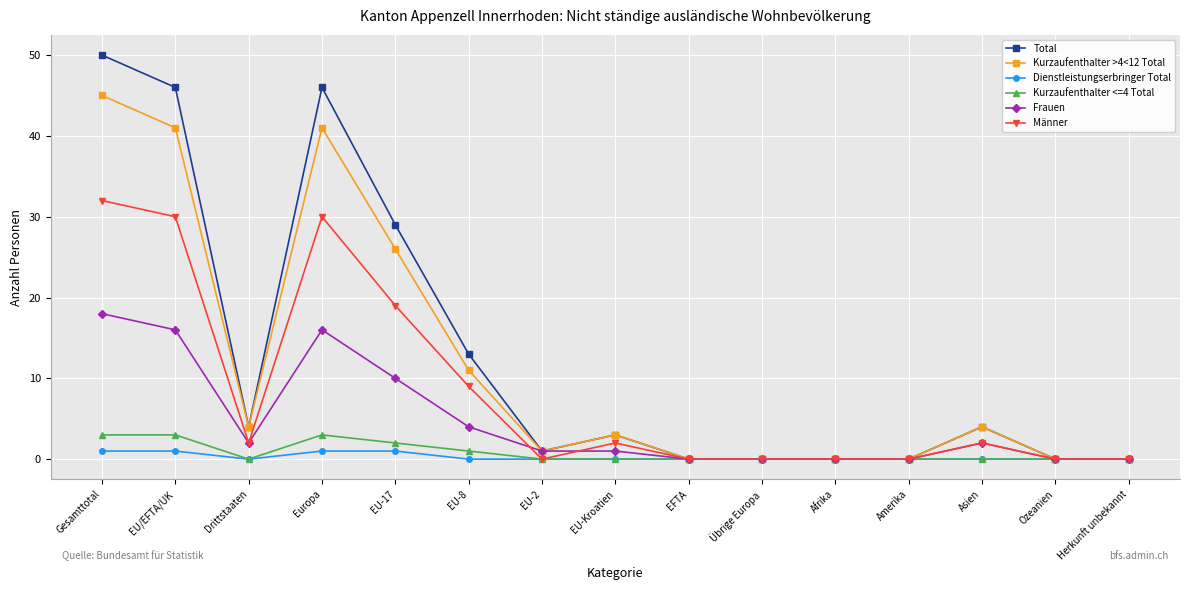

True or false: Kurzaufenthalter >4<12 Total has more than 0 points higher than both neighbors.

True